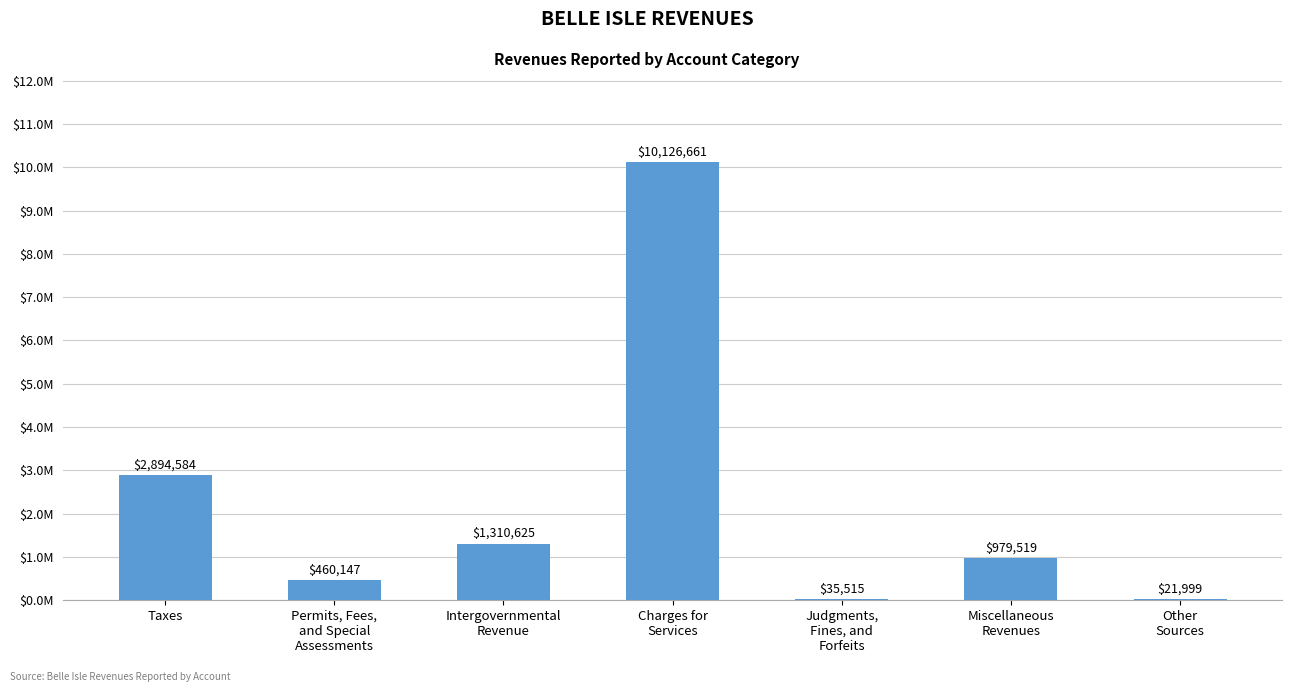

What value does the data have at Judgments,
Fines, and
Forfeits?

35515